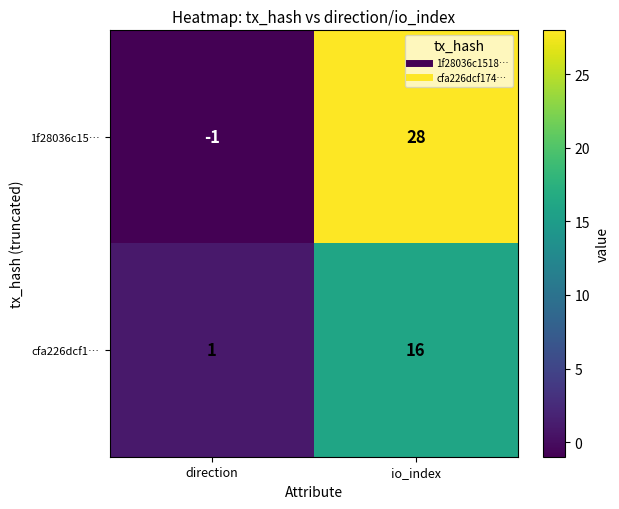

The 1f28036c15… series shows -2 at direction. True or false?

False